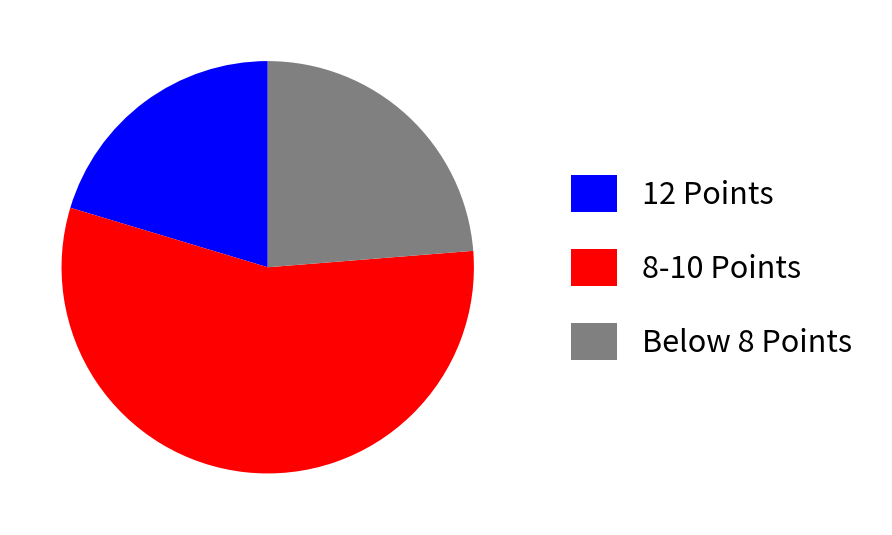

The 12 Points slice represents 20% of the pie. True or false?

True